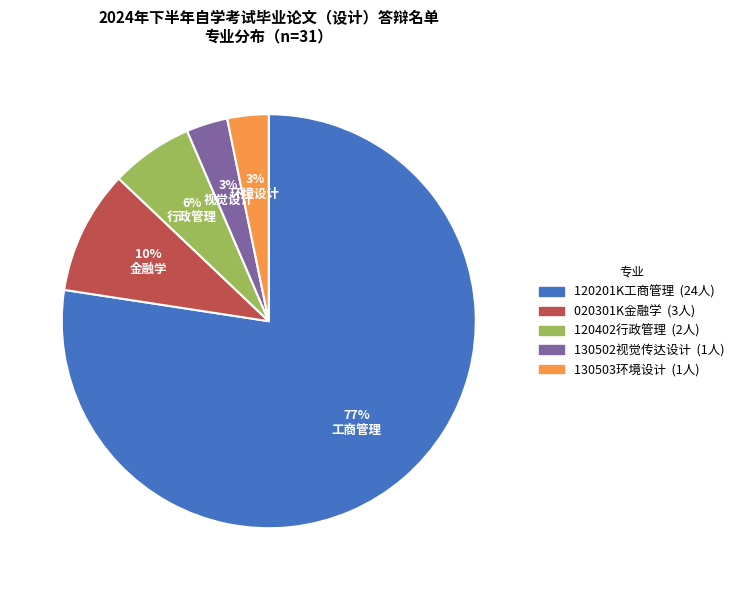

Is it true that 130503环境设计 is 12% of the pie?

False